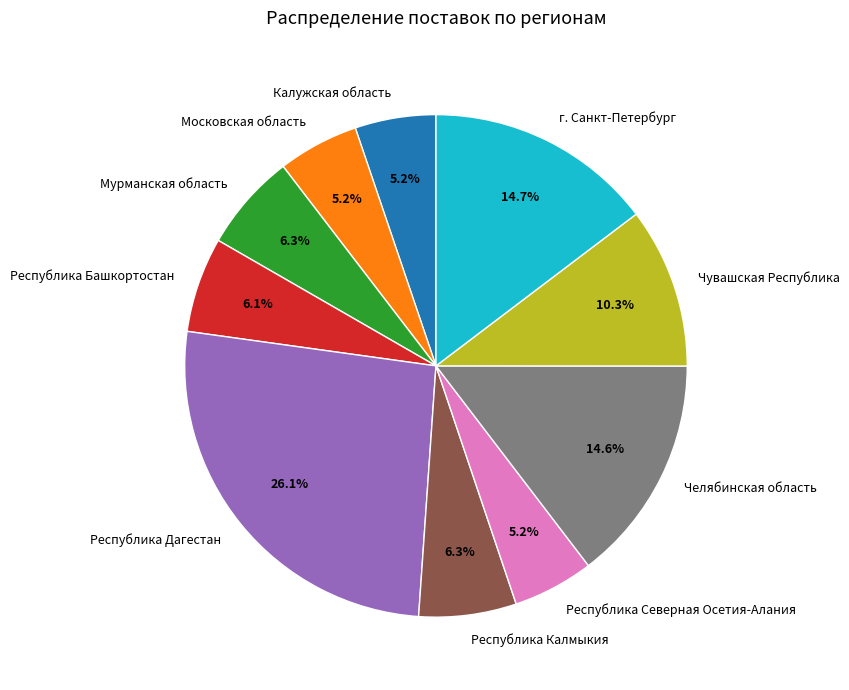

What is the ratio of the value at Мурманская область to the value at Республика Калмыкия?

1.0